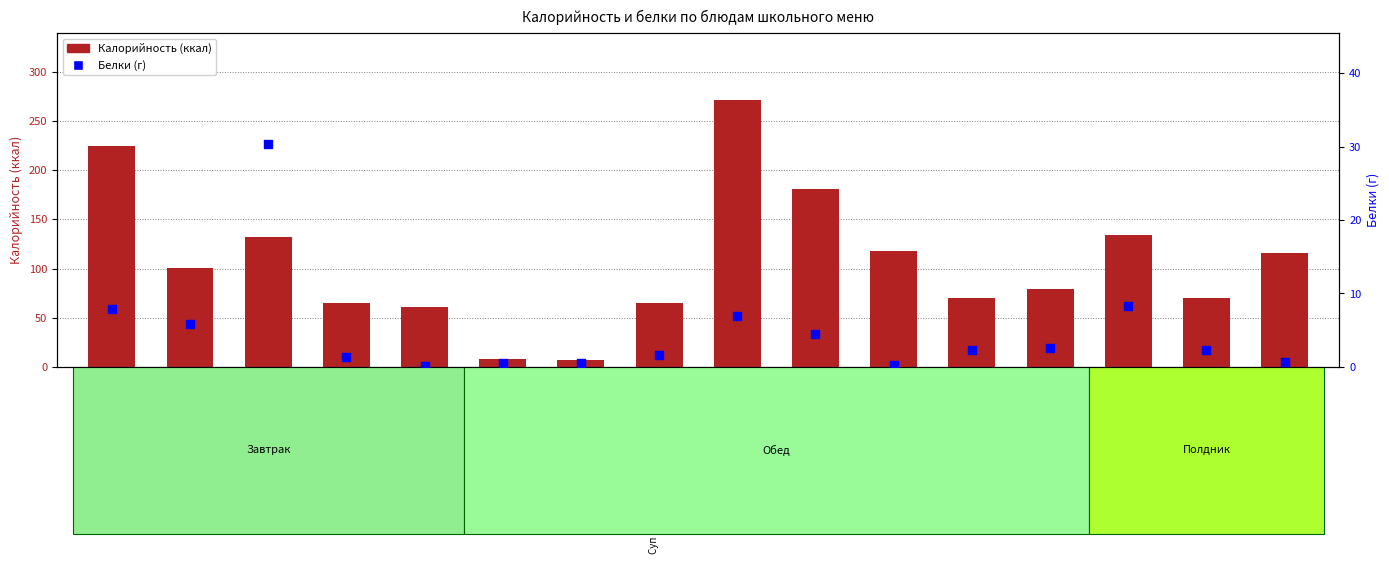

Which series has the largest total across all categories?

Калорийность